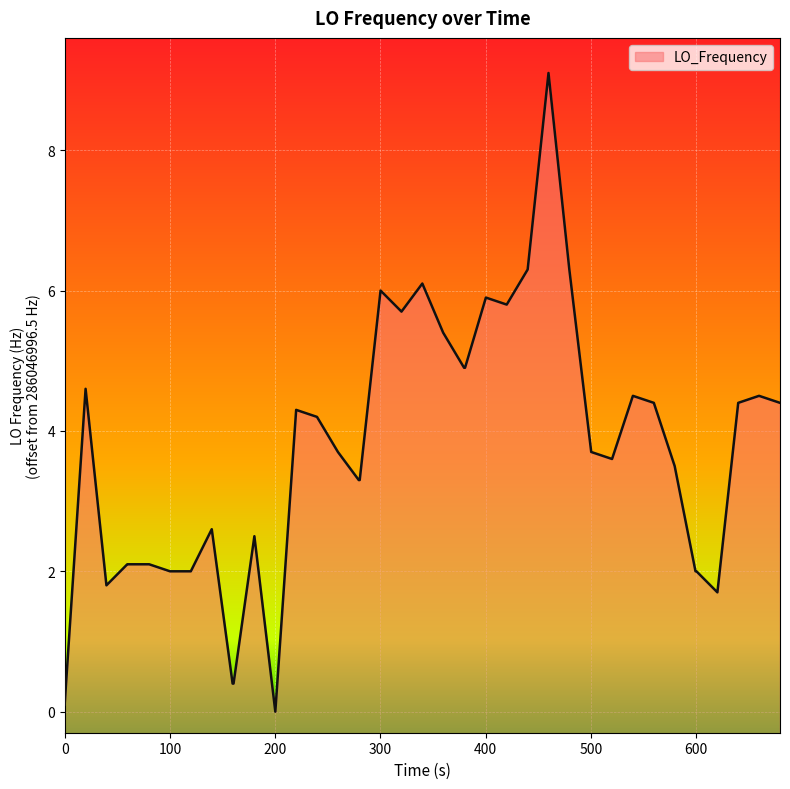

What is the maximum value shown in the chart?

9.1